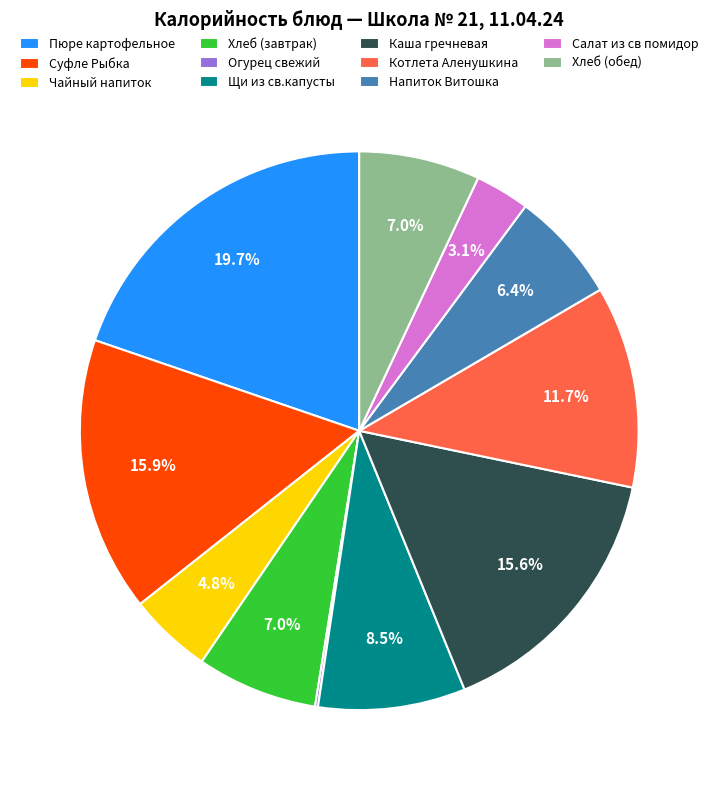

Which has a higher value, Каша гречневая or Пюре картофельное?

Пюре картофельное